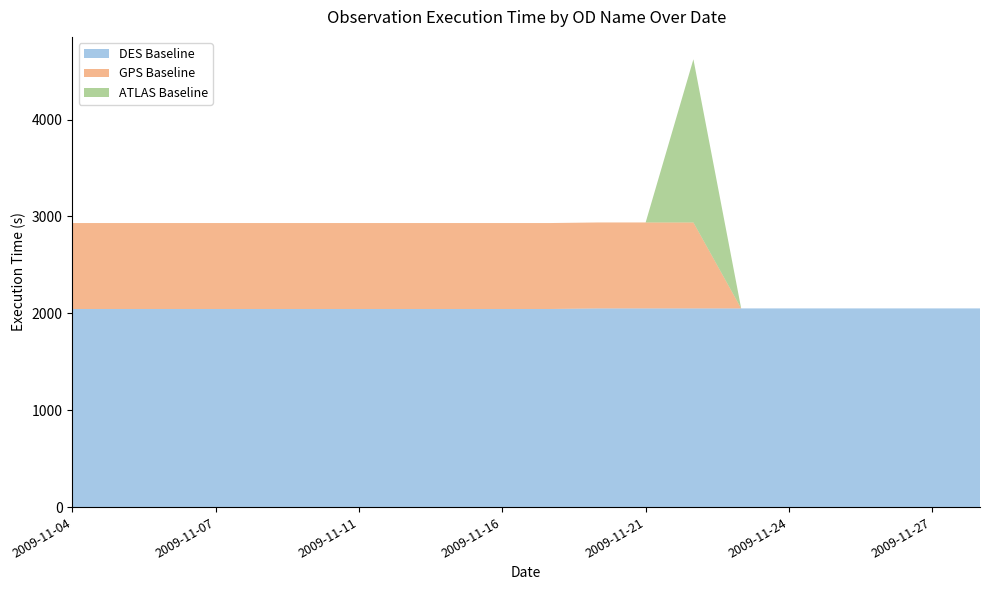

Reading right to left, what are all the values shown in this chart?

DES Baseline: 2009-12-05=2051	2009-11-27=2051	2009-11-26=2051	2009-11-25=2051	2009-11-24=2051	2009-11-23=2051	2009-11-22=2051	2009-11-21=2051	2009-11-20=2051	2009-11-19=2045	2009-11-16=2045	2009-11-15=2045	2009-11-12=2045	2009-11-11=2045	2009-11-09=2045	2009-11-08=2045	2009-11-07=2045	2009-11-06=2045	2009-11-05=2045	2009-11-04=2045
GPS Baseline: 2009-12-05=0	2009-11-27=0	2009-11-26=0	2009-11-25=0	2009-11-24=0	2009-11-23=0	2009-11-22=887	2009-11-21=887	2009-11-20=887	2009-11-19=887	2009-11-16=887	2009-11-15=887	2009-11-12=887	2009-11-11=887	2009-11-09=887	2009-11-08=887	2009-11-07=887	2009-11-06=887	2009-11-05=887	2009-11-04=887
ATLAS Baseline: 2009-12-05=0	2009-11-27=0	2009-11-26=0	2009-11-25=0	2009-11-24=0	2009-11-23=0	2009-11-22=1684	2009-11-21=0	2009-11-20=0	2009-11-19=0	2009-11-16=0	2009-11-15=0	2009-11-12=0	2009-11-11=0	2009-11-09=0	2009-11-08=0	2009-11-07=0	2009-11-06=0	2009-11-05=0	2009-11-04=0